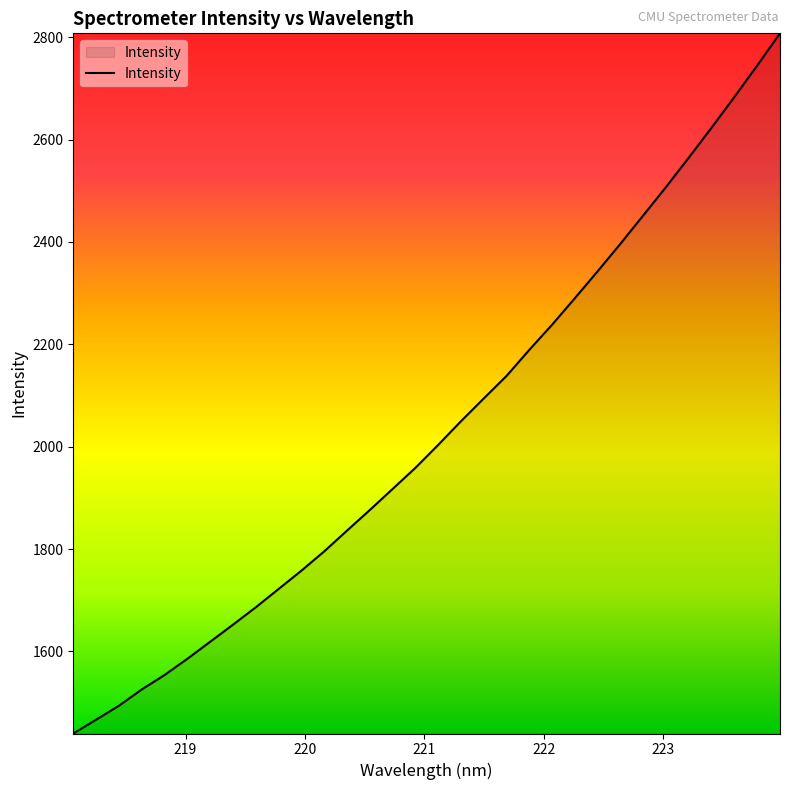

Reading left to right, what are all the values shown in this chart?

1439.8	1466.7	1494.0	1525.8	1554.0	1585.8	1619.0	1652.4	1686.3	1722.1	1757.9	1795.6	1836.2	1876.4	1917.6	1958.8	2003.7	2049.9	2094.4	2138.4	2189.5	2238.6	2290.4	2343.0	2396.8	2452.1	2507.5	2565.0	2623.5	2683.3	2744.7	2807.5